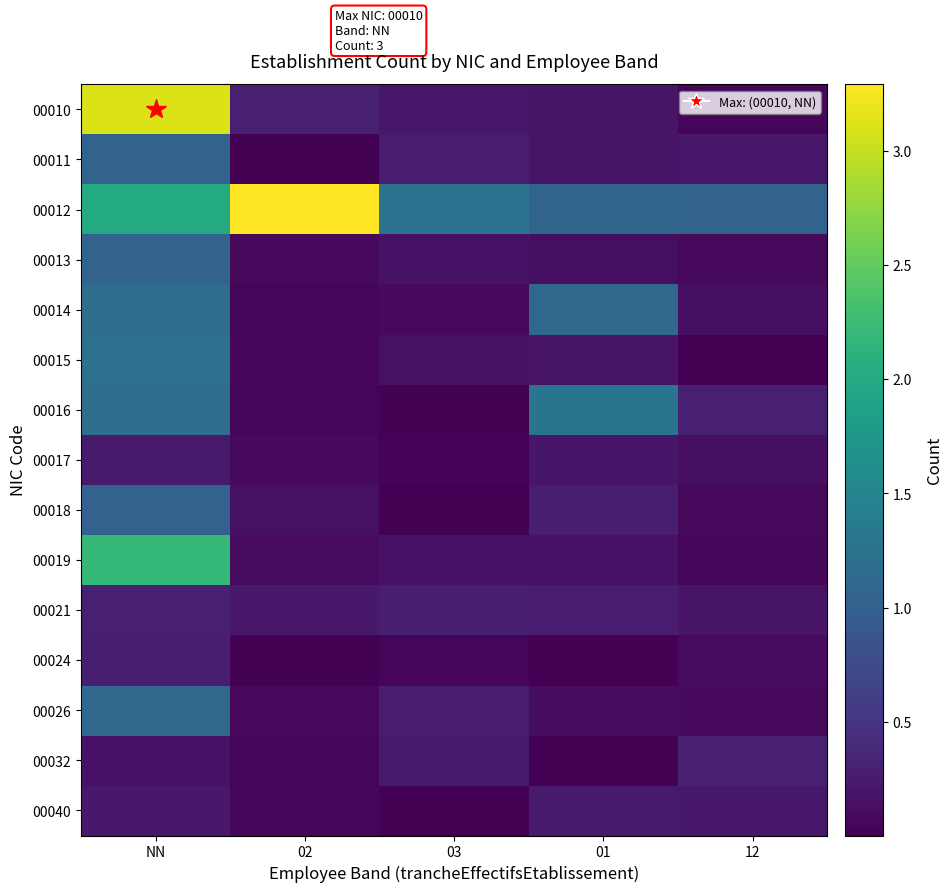

What is the spread (max minus min) of values at 12?

1.0